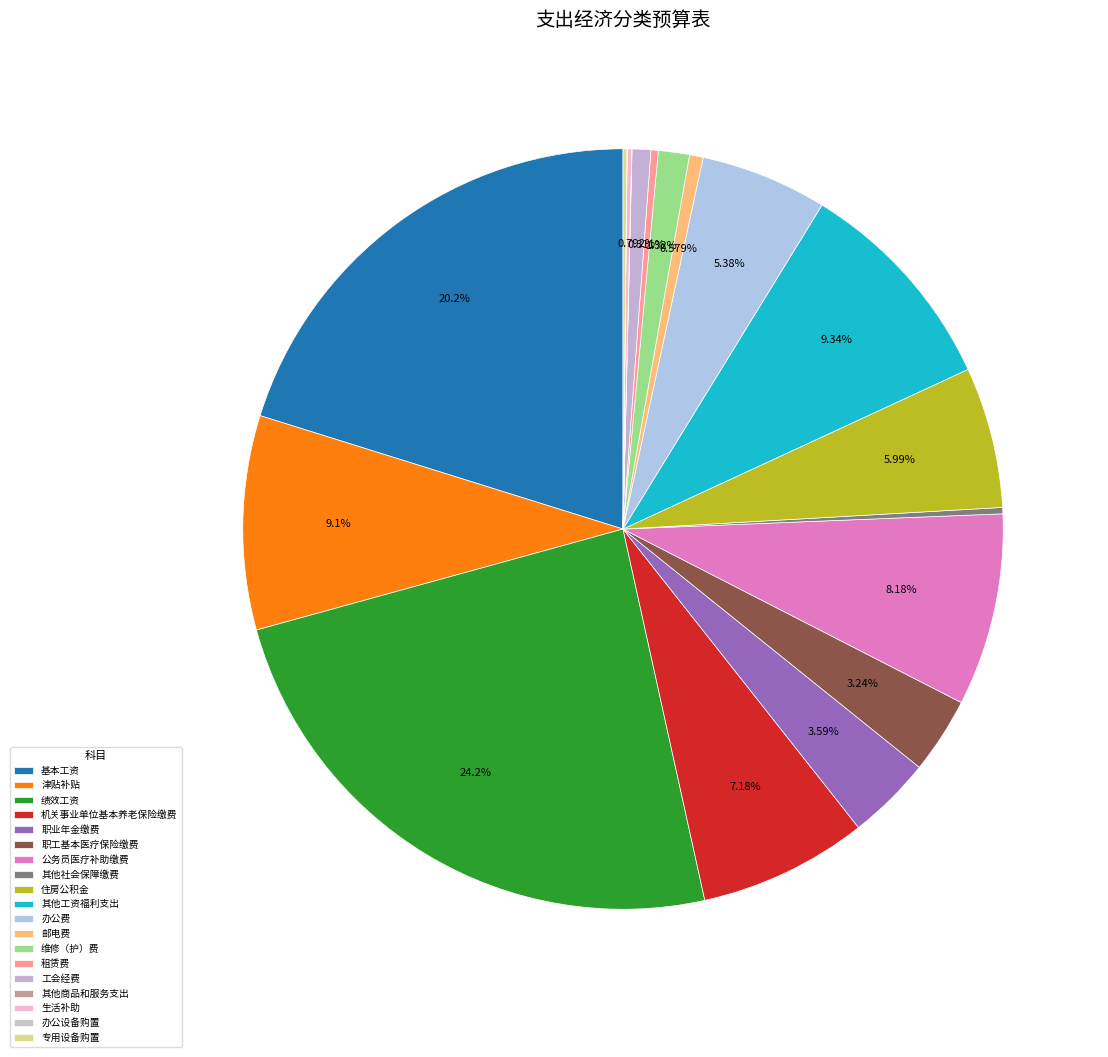

How many segments does this pie chart have?

19